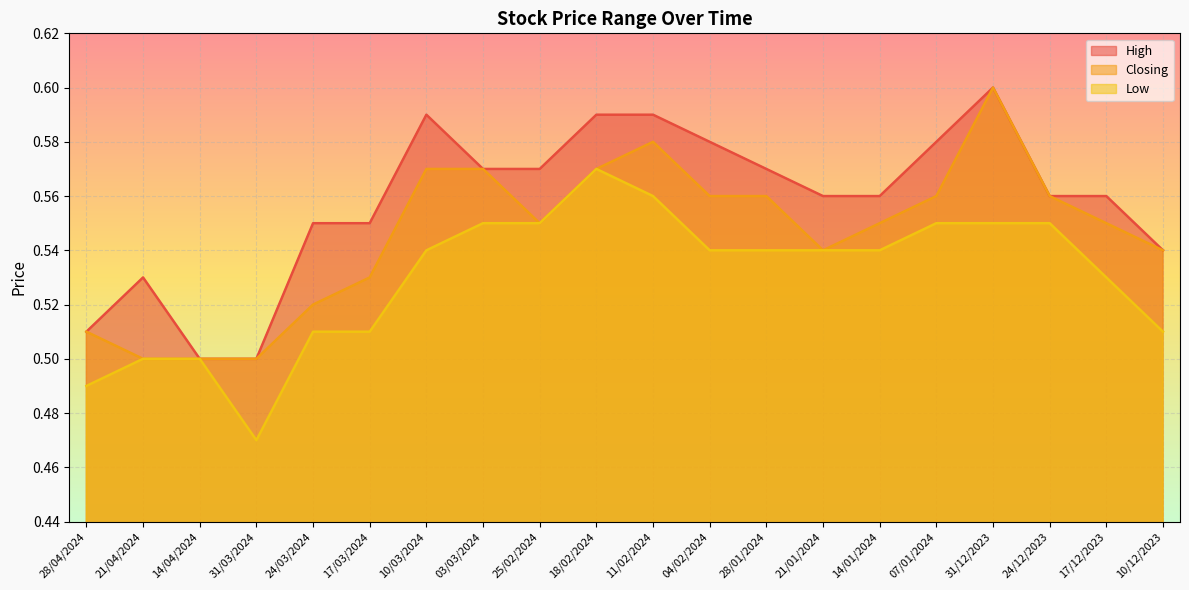

Rank the series by their maximum value, from highest to lowest.

High, Closing, Low